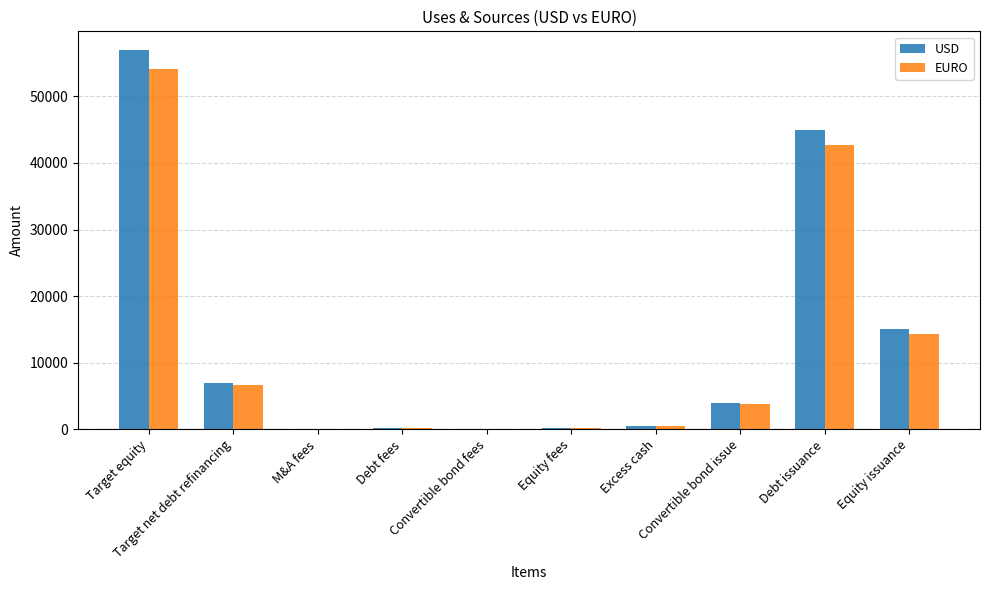

At which label is USD closest to 28469?

Equity issuance